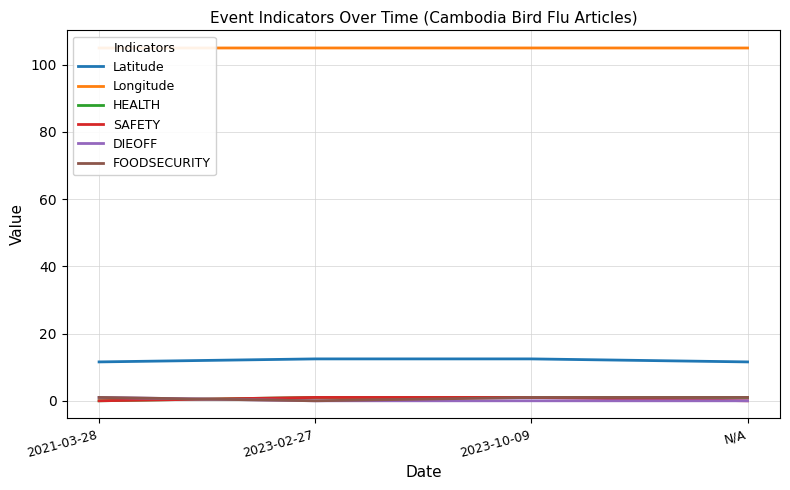

Reading right to left, extract all data points from this chart.

Latitude: N/A=11.6	2023-10-09=12.5	2023-02-27=12.5	2021-03-28=11.6
Longitude: N/A=104.9	2023-10-09=104.9	2023-02-27=104.9	2021-03-28=104.9
HEALTH: N/A=1.0	2023-10-09=1.0	2023-02-27=1.0	2021-03-28=0.0
SAFETY: N/A=0.0	2023-10-09=1.0	2023-02-27=1.0	2021-03-28=0.0
DIEOFF: N/A=0.0	2023-10-09=0.0	2023-02-27=0.0	2021-03-28=1.0
FOODSECURITY: N/A=1.0	2023-10-09=1.0	2023-02-27=0.0	2021-03-28=1.0